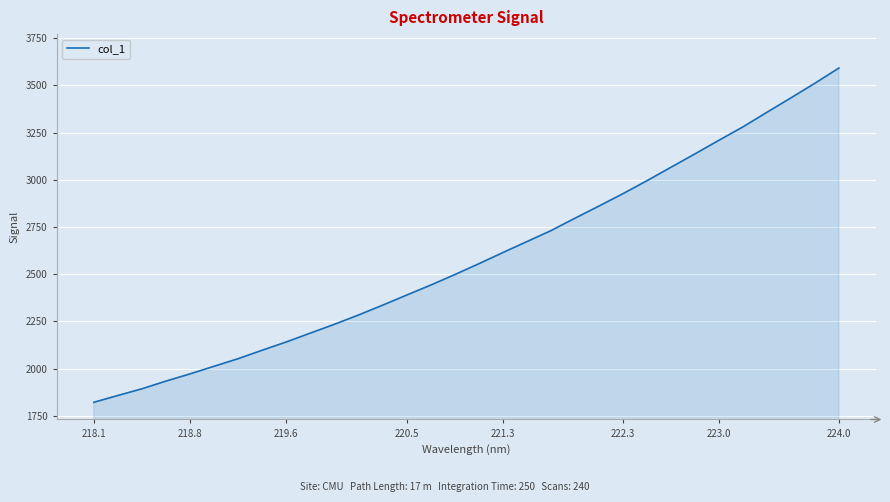

What is the difference between the maximum and minimum values?

1769.8